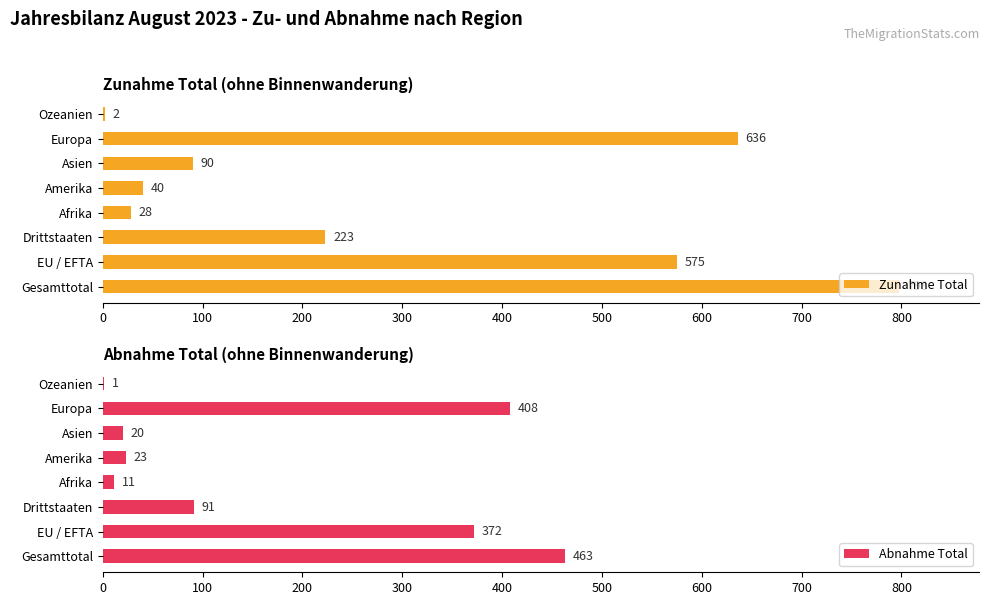

What is the difference between the maximum and minimum values in the Zunahme Total series?

796